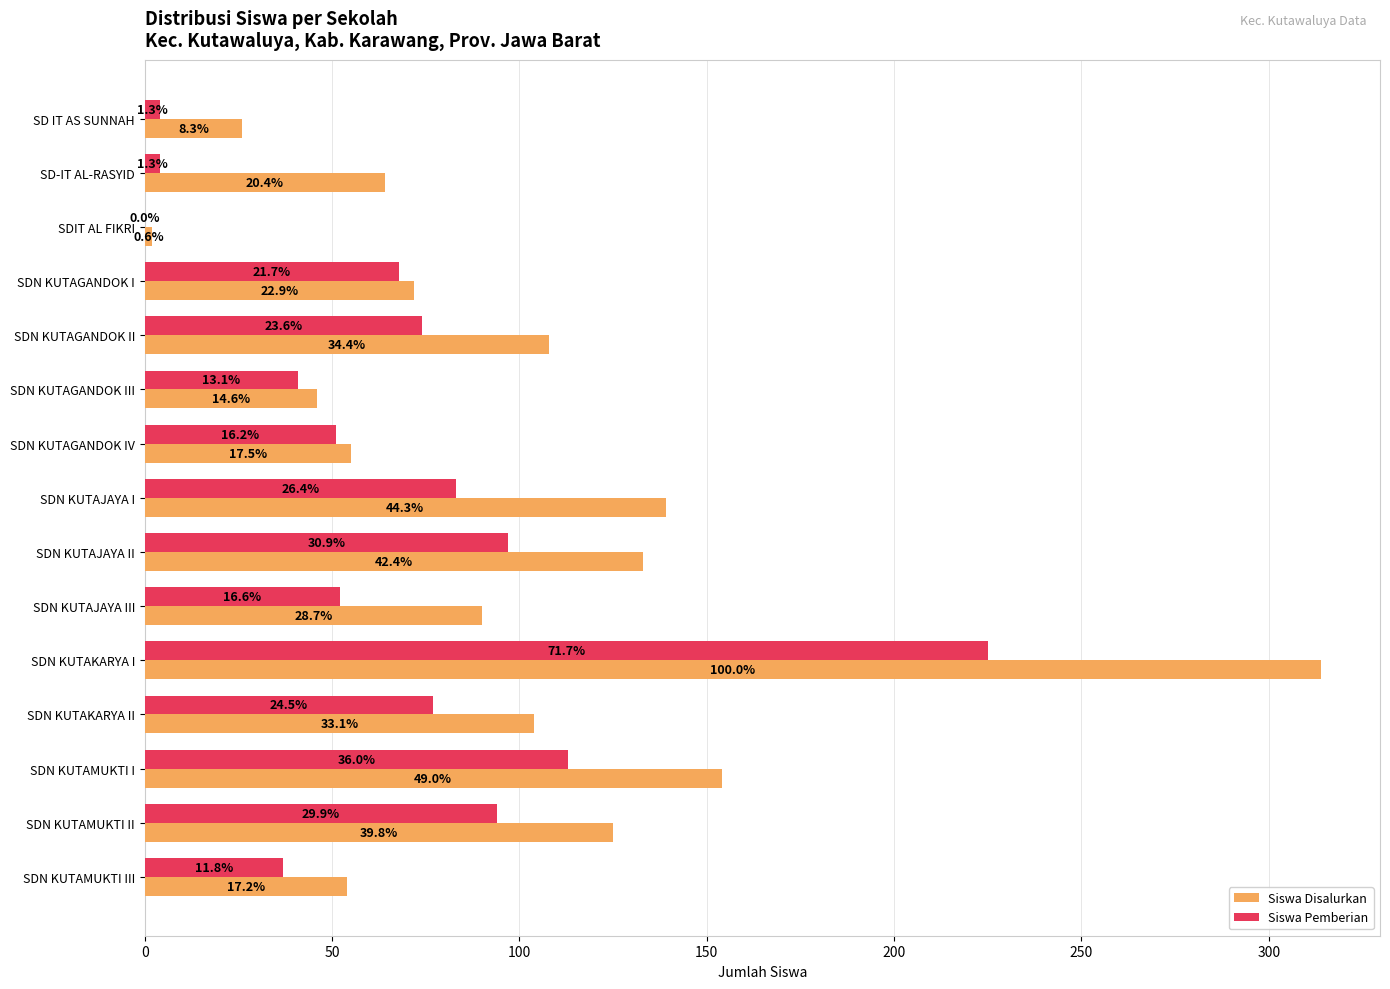

What position from the right is SD IT AS SUNNAH?

15